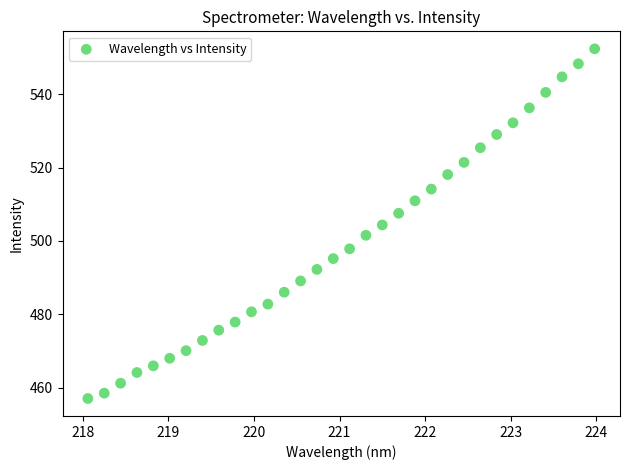

What is the range of Y values (max minus min)?

95.3